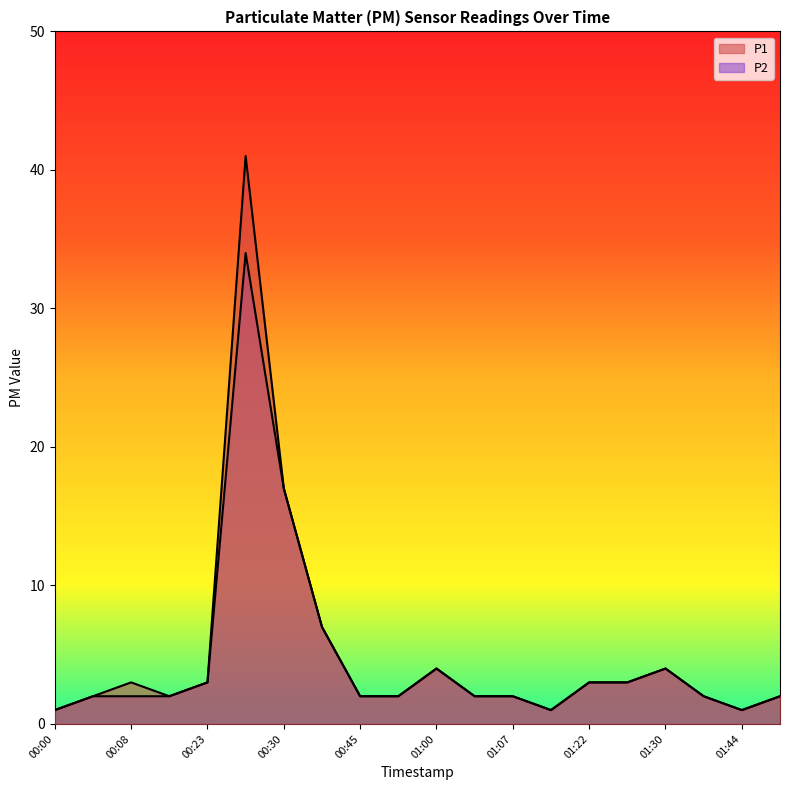

What is the difference between the maximum and minimum values in the P1 series?

40